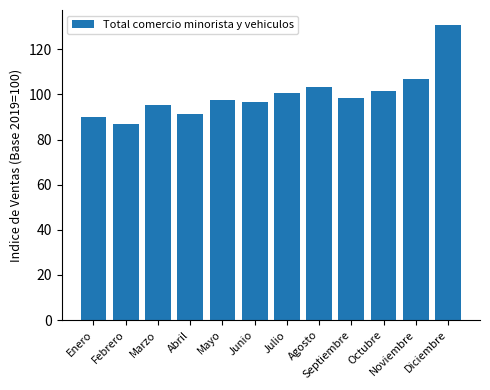

Which label corresponds to the largest value in the chart?

Diciembre